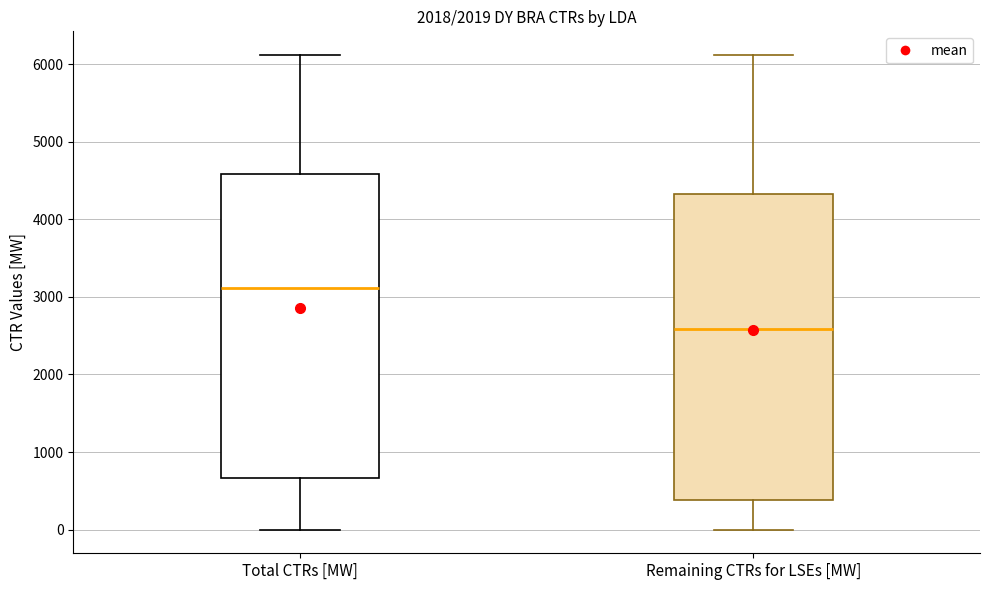

Reading left to right, read every box against the y-axis: the position of its median line, the range the box covers, and the ends of its whiskers. The values are not printed on the chart, so give them approximately, as read against the axis.

Total CTRs [MW]: median 3100, box 700 to 4600, whiskers 0 to 6100
Remaining CTRs for LSEs [MW]: median 2600, box 400 to 4300, whiskers 0 to 6100